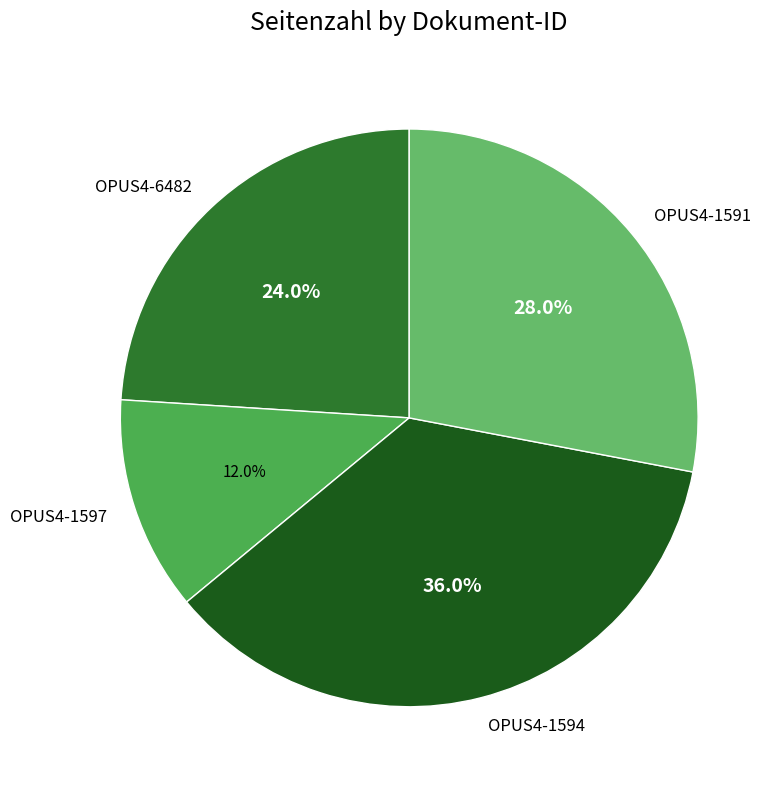

To the nearest percent, what is the combined percentage of OPUS4-6482 and OPUS4-1594?

60%